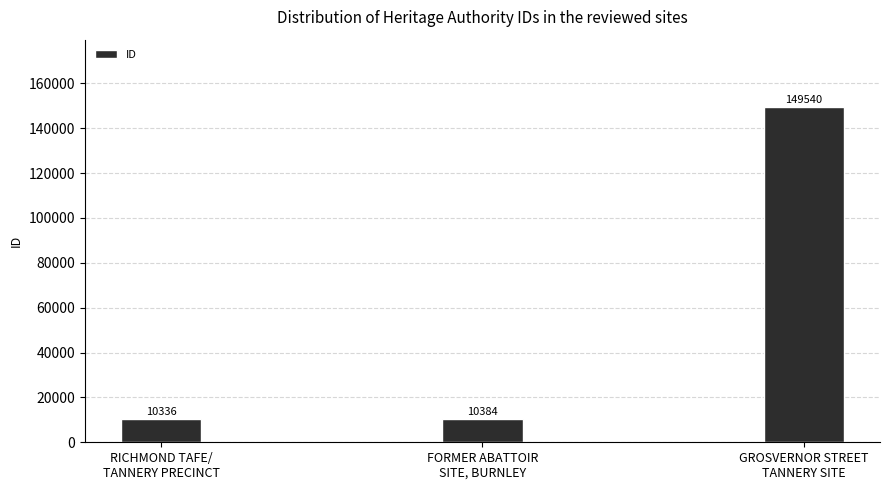

Reading left to right, what are all the values shown in this chart?

RICHMOND TAFE/
TANNERY PRECINCT=10336	FORMER ABATTOIR
SITE, BURNLEY=10384	GROSVERNOR STREET
TANNERY SITE=149540